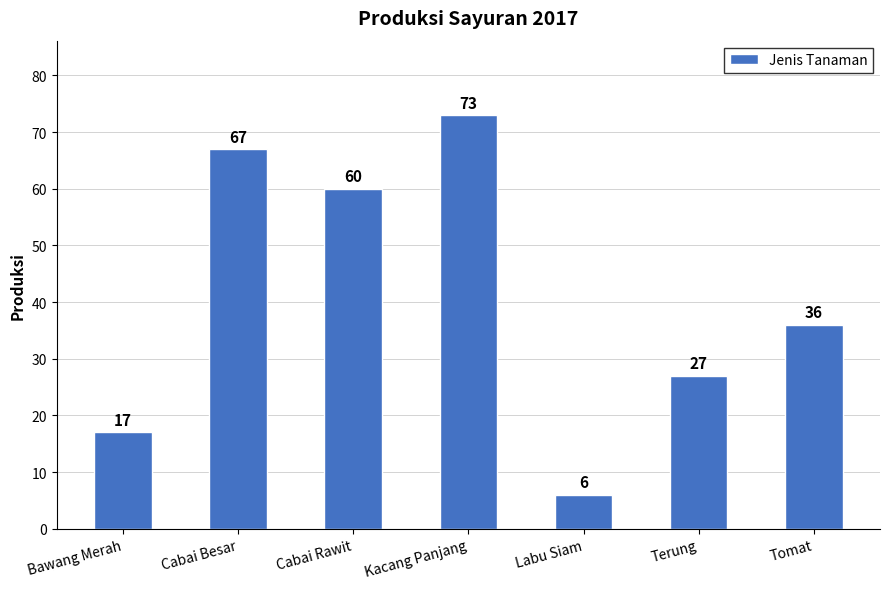

Where is the data nearest to the value 39?

Tomat